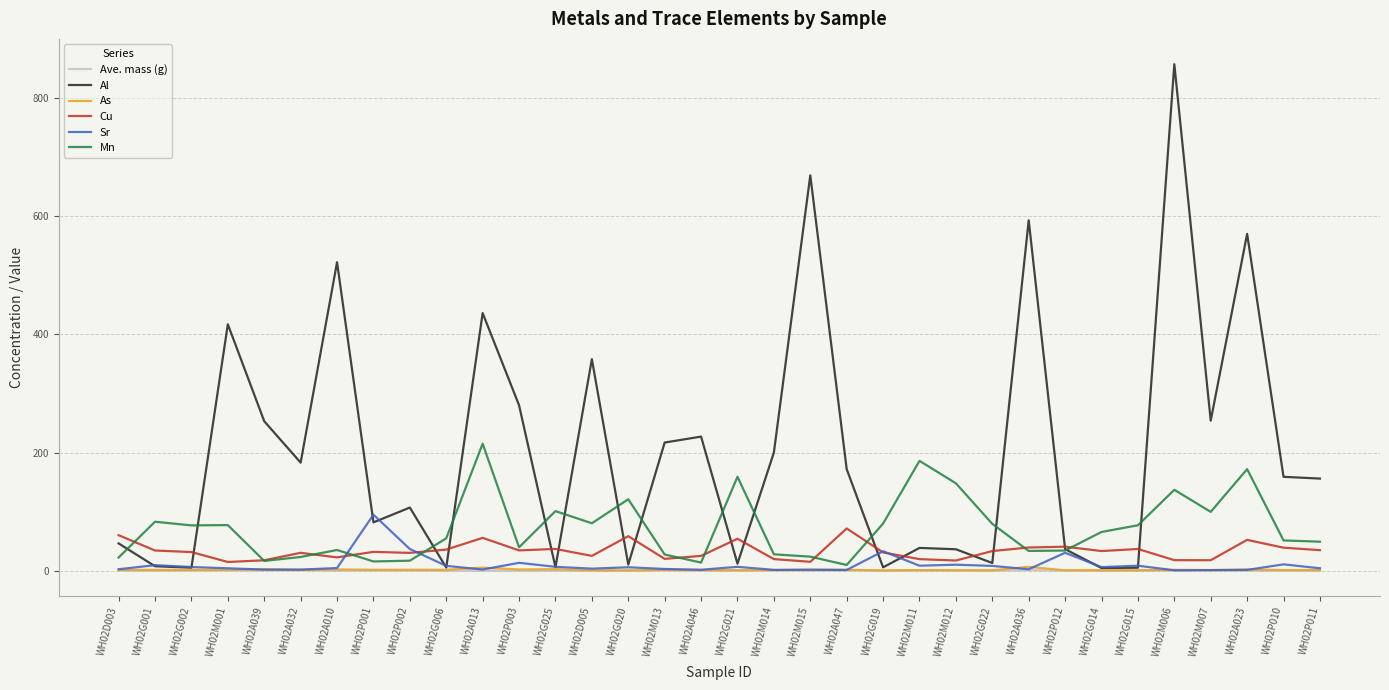

Which label corresponds to the largest value in the chart?

WH02M006